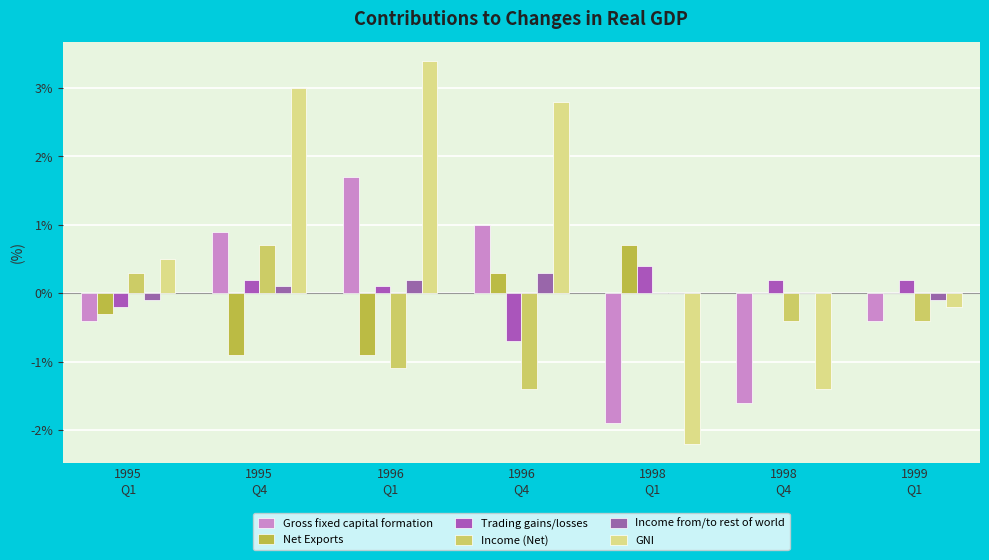

The value of Gross fixed capital formation at 1998
Q1 is -1.9. True or false?

True